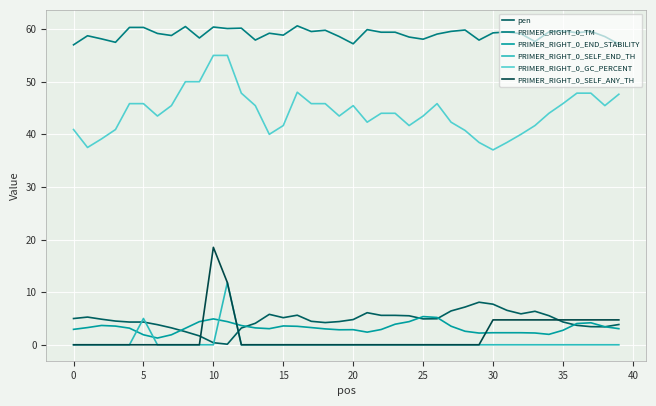

What is the difference between the second highest and second lowest values in the PRIMER_RIGHT_0_END_STABILITY series?

3.3